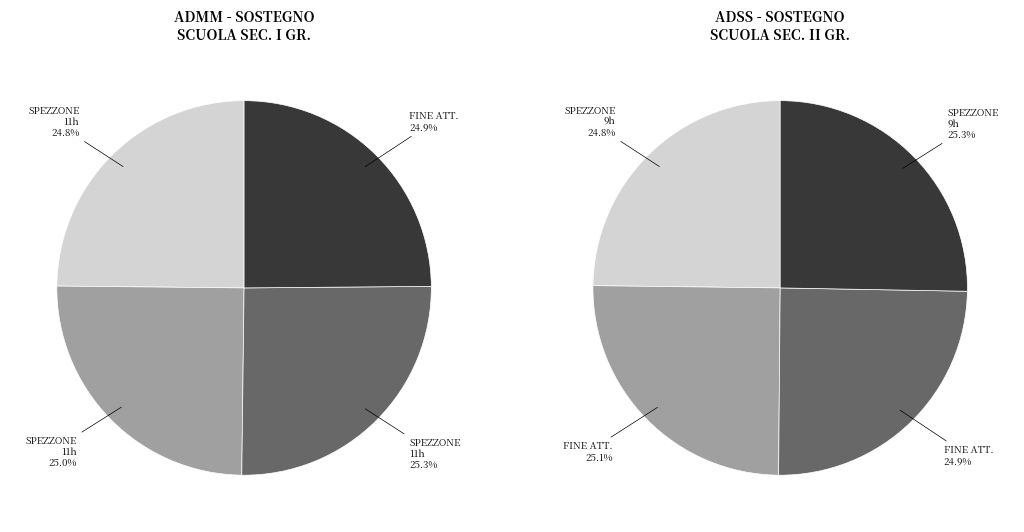

Which series changed the most between 2 and 3?

ADSS - SOSTEGNO SCUOLA SECONDARIA II GR